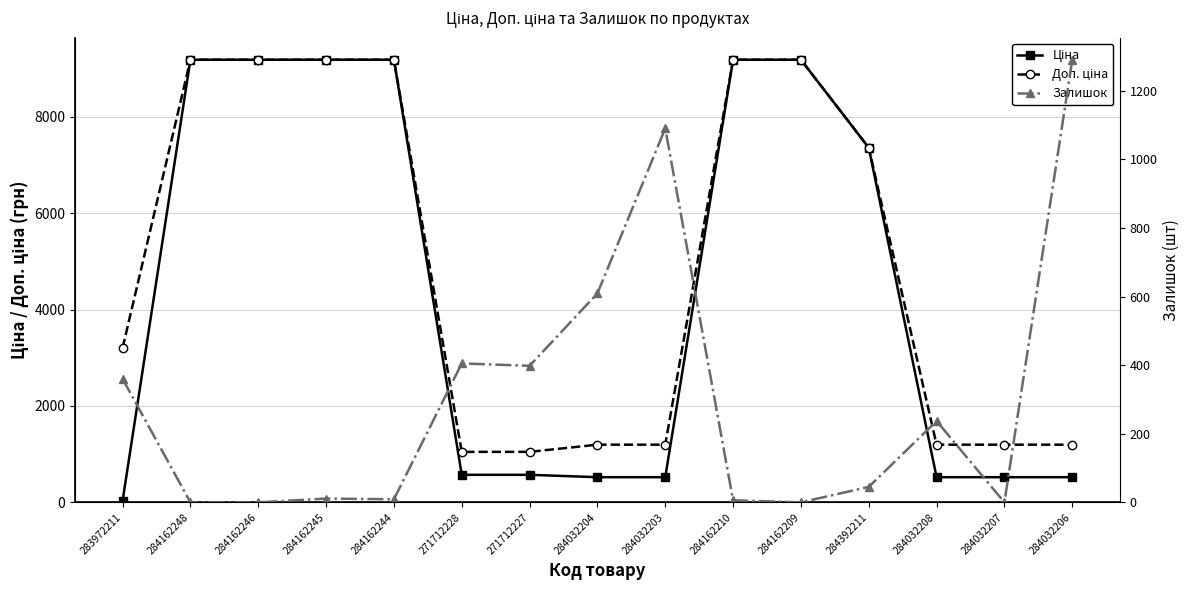

What is the total value across all series at 284162245?

18381.3